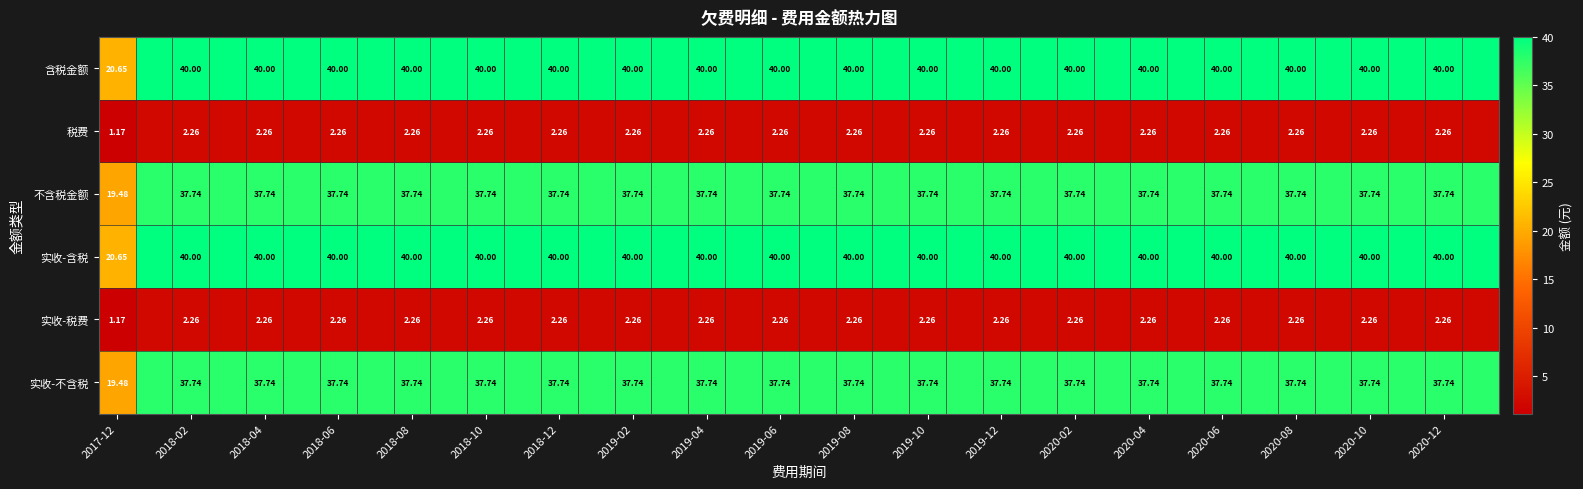

How many data points in 不含税金额 are less than 37?

1